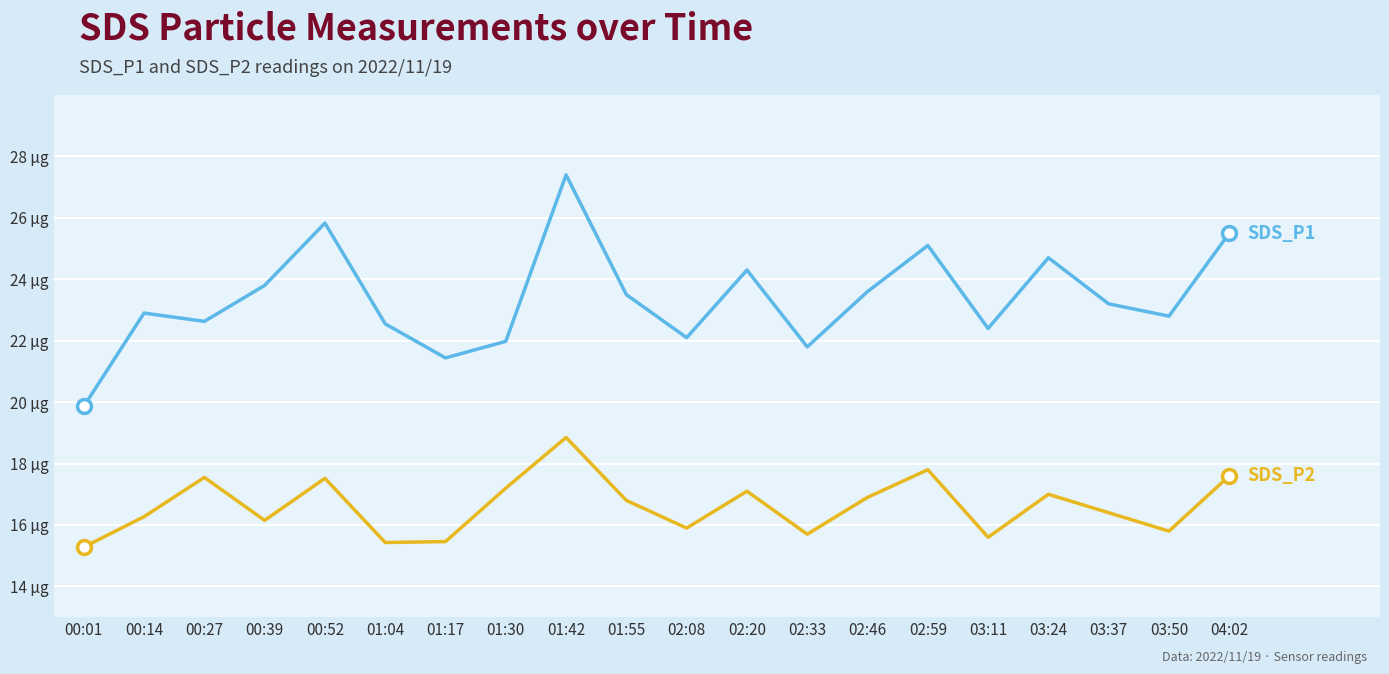

Does the chart have visible grid lines?

Yes